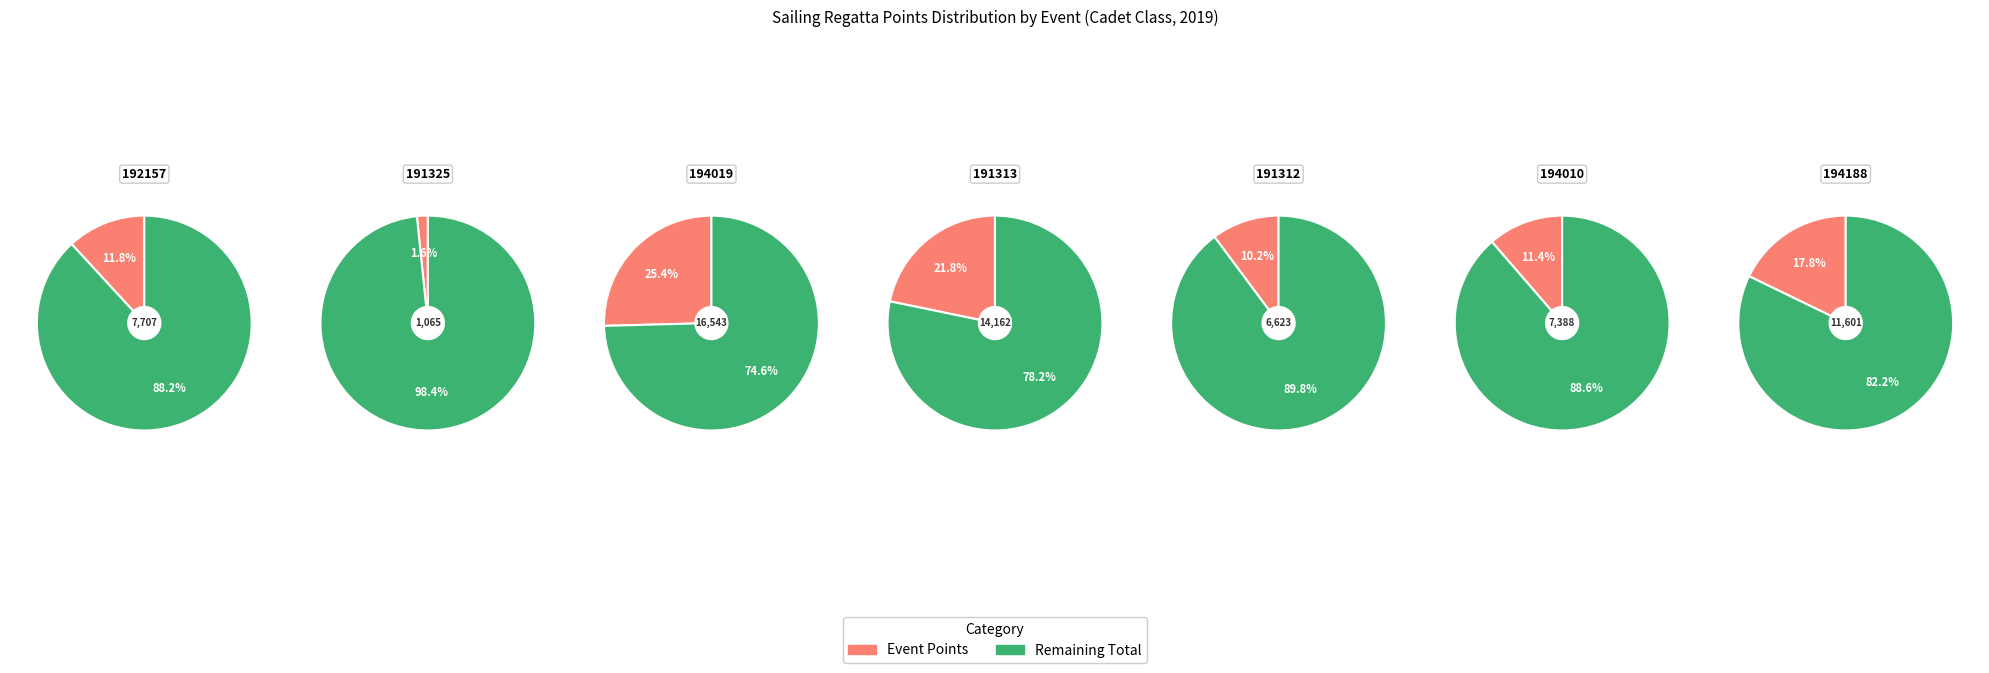

Which category has the smallest portion of the pie?

191325